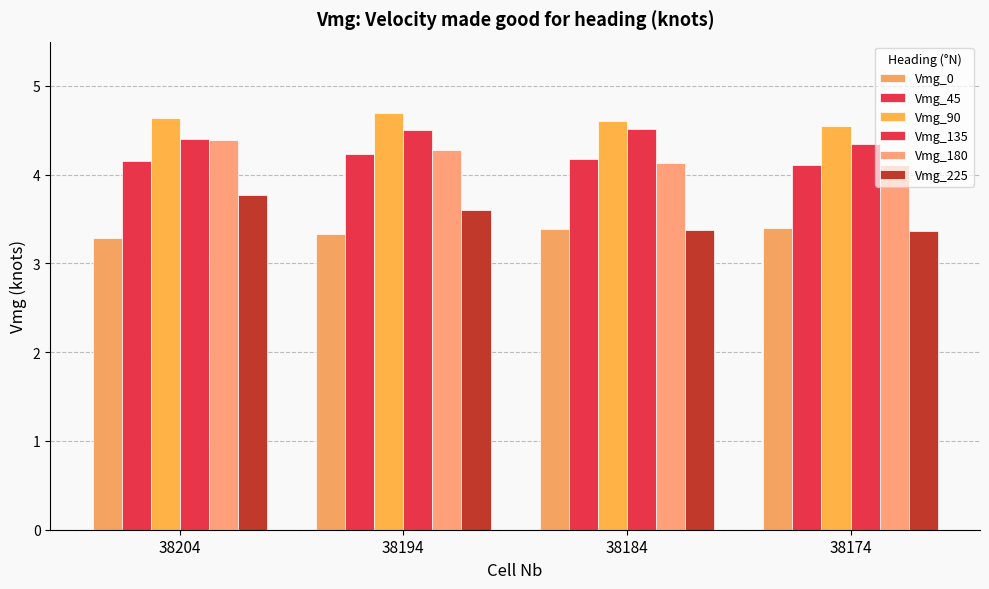

The value of Vmg_0 at 38184 is 3.4. True or false?

True